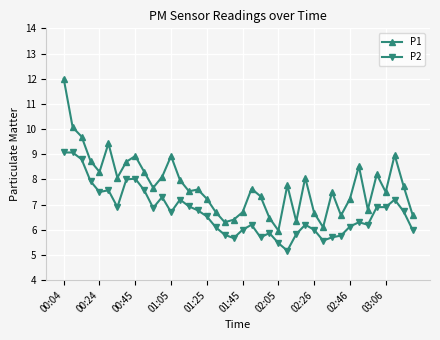

What is the sum of all P1 values?

311.3